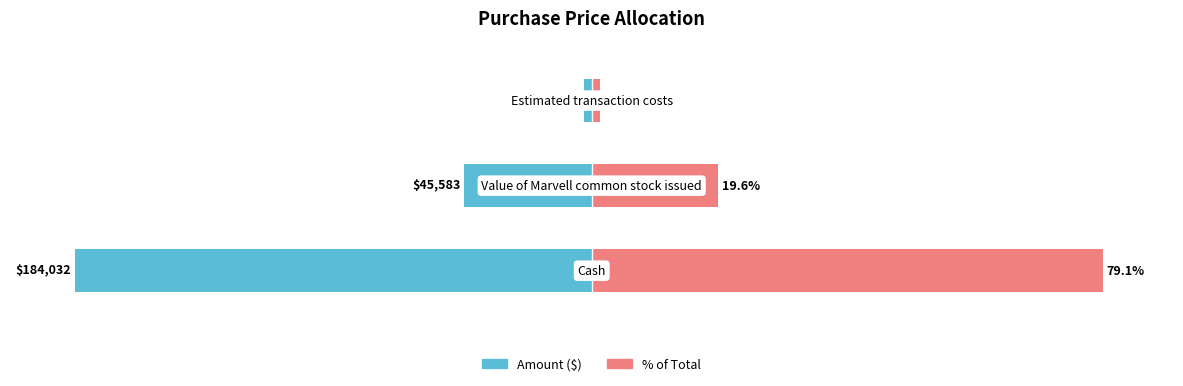

Which has a higher value, 2 or 0?

2